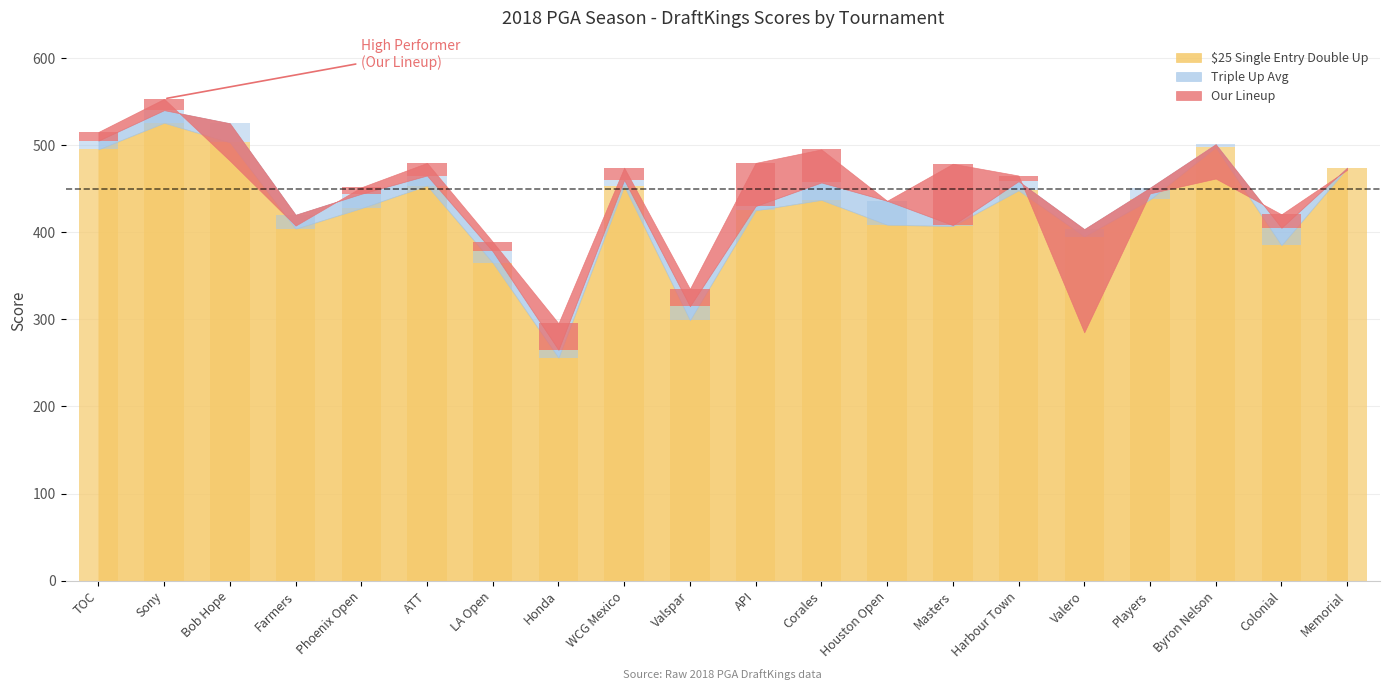

What is the sum of all $25 Single Entry Double Up values?

8495.5